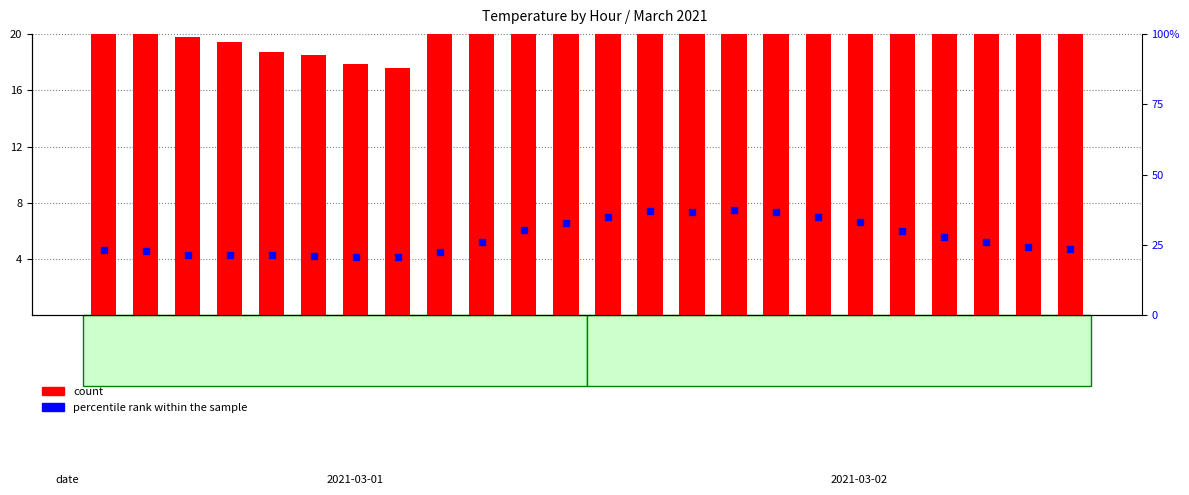

At which category is the sum across all series the highest?

15:00